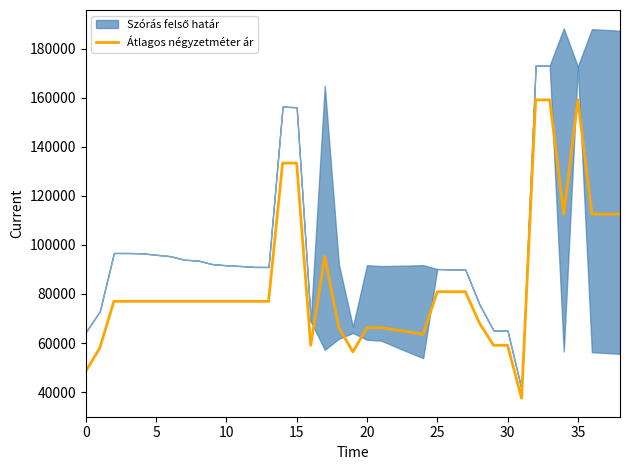

What is the maximum value shown in the chart?

159090